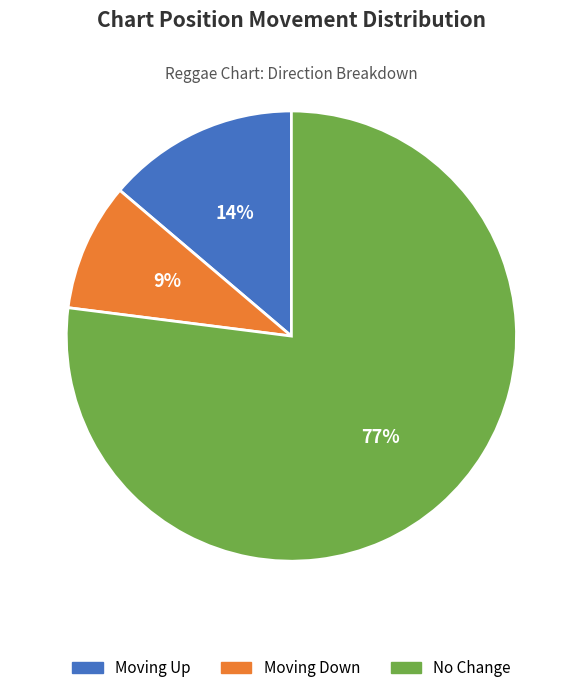

To the nearest percent, what is the difference between the largest and smallest slice percentages?

68%